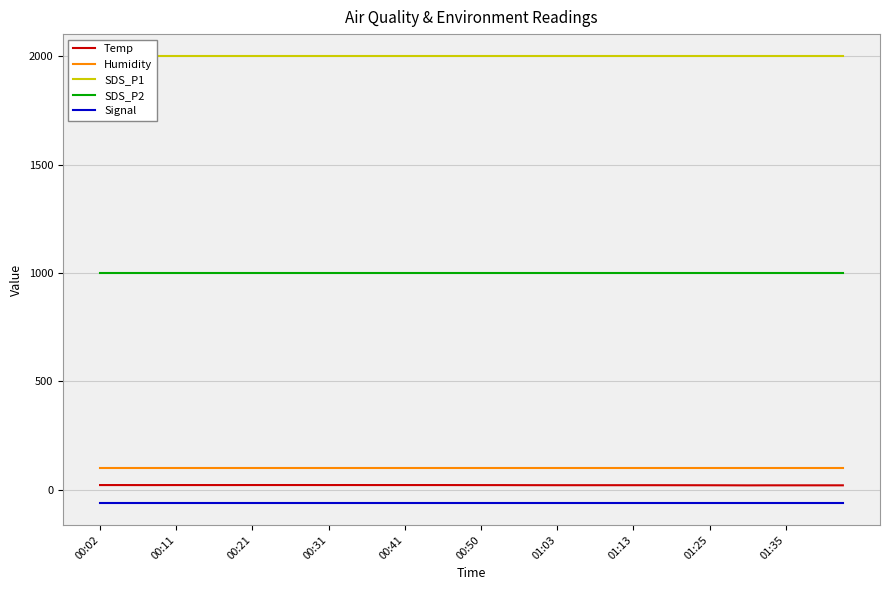

How many series are shown in this chart?

5